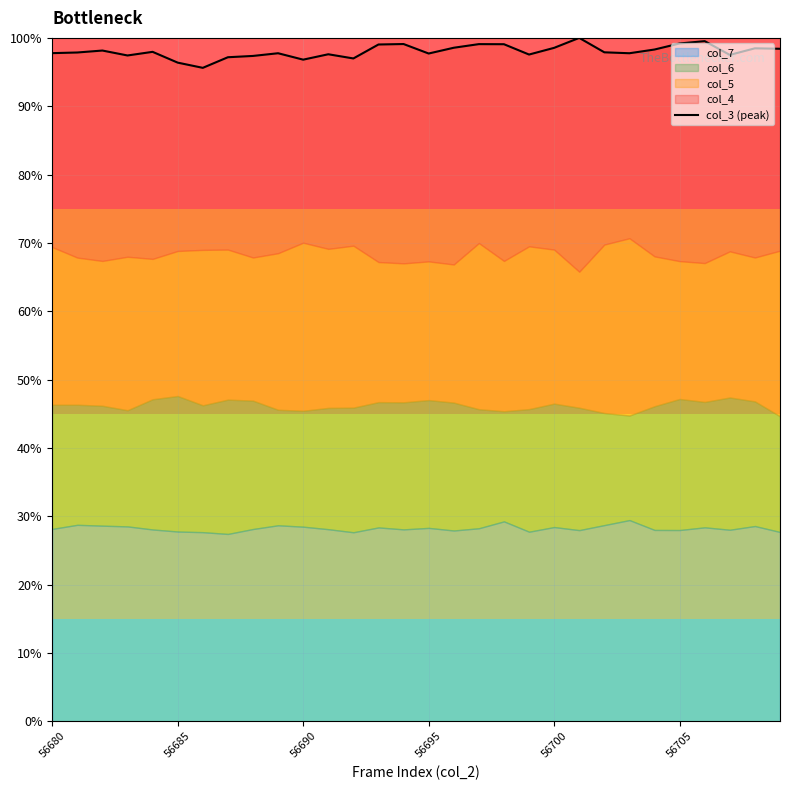

What is the change in value from 56690 to 56705?

+2.4